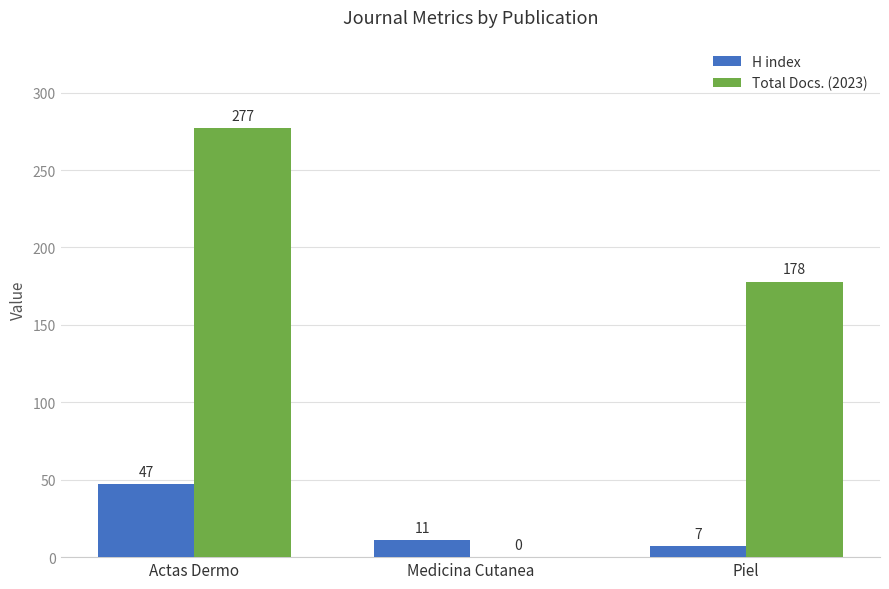

What is the maximum value shown in the chart?

277